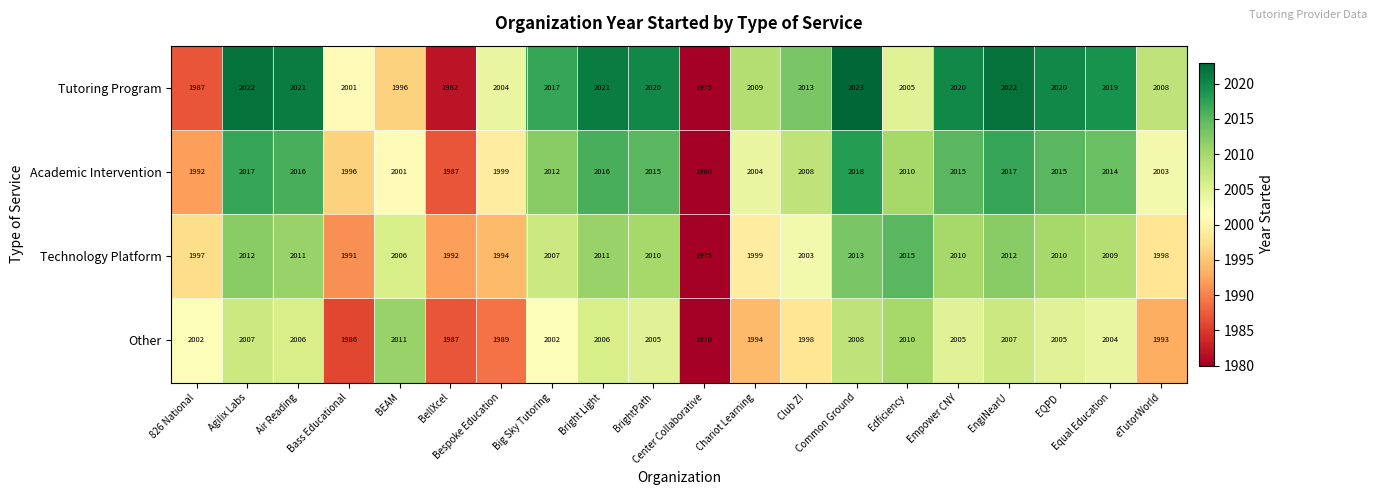

What is the total value across all series at eTutorWorld?

8002